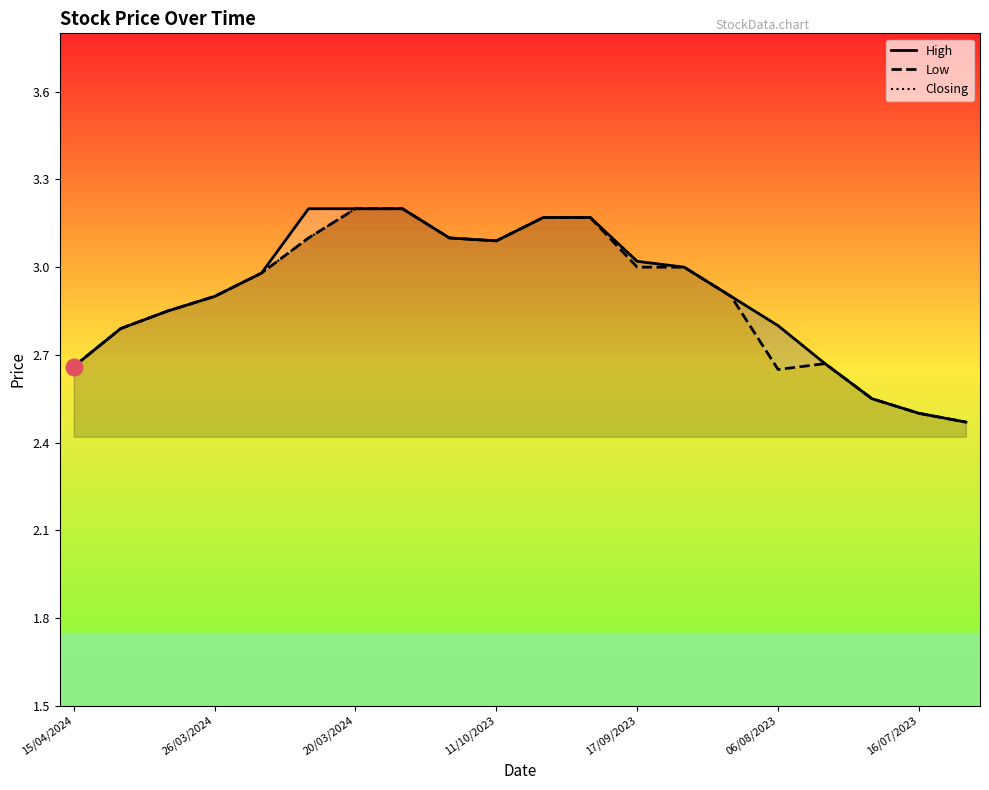

At 06/08/2023, list the series in order from largest to smallest.

High, Closing, Low